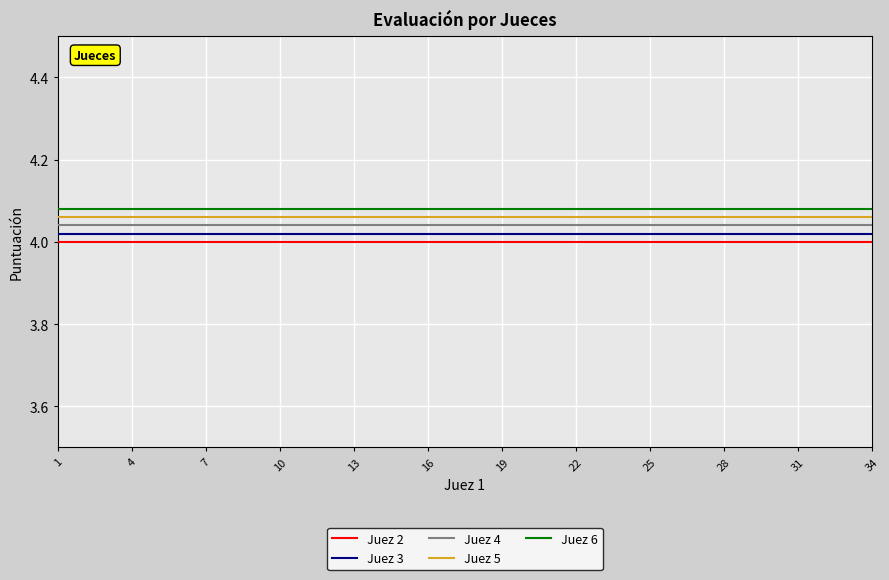

At how many categories does at least one series exceed 4?

34